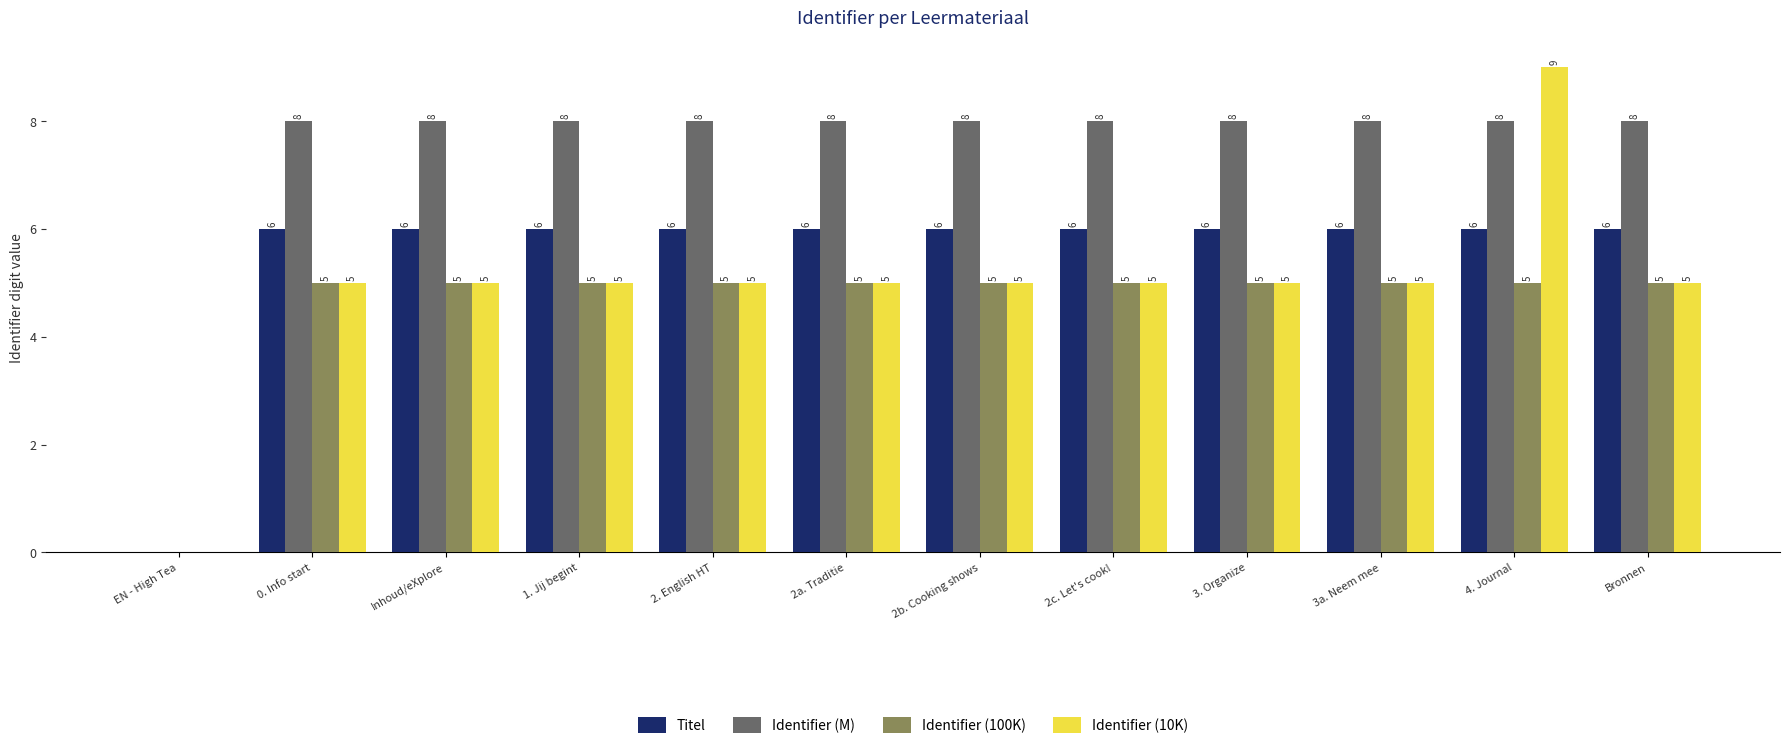

Count the number of categories in the chart.

12